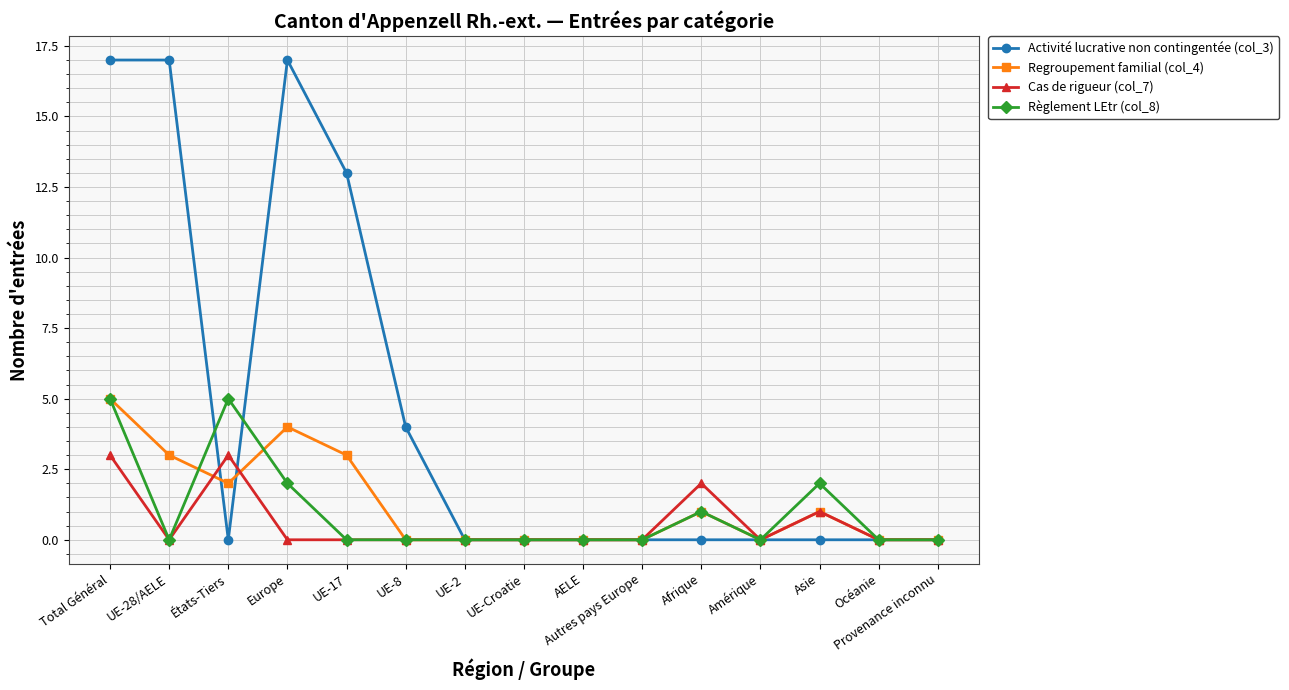

The Règlement LEtr (col_8) series shows 3 at AELE. True or false?

False